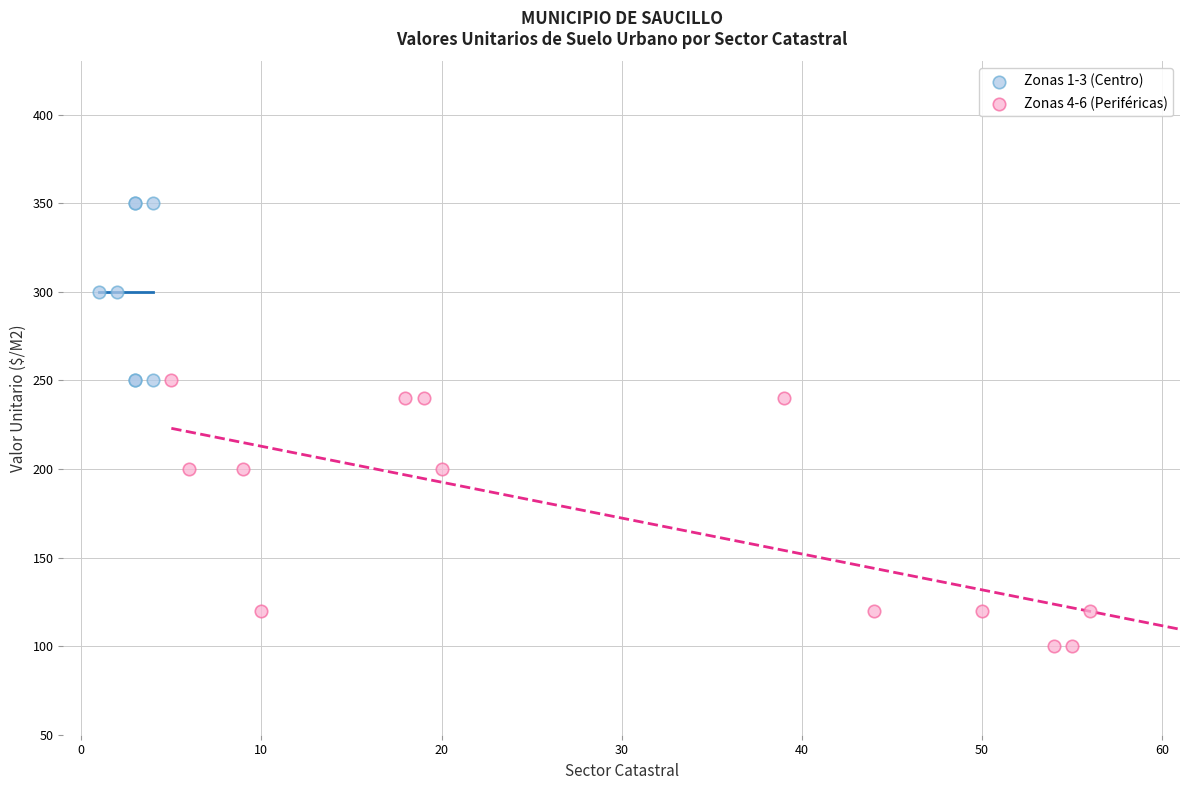

Which series contains the lowest Y value?

Zonas 4-6 (Periféricas)